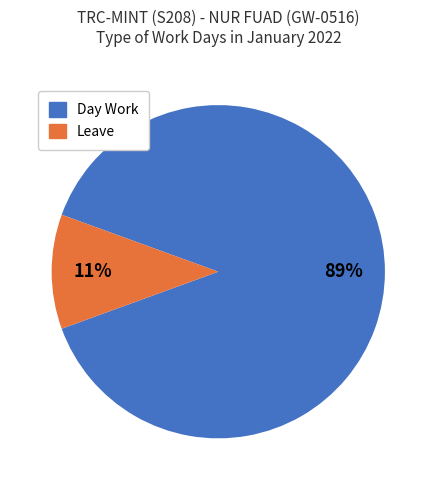

To the nearest percent, what is the average slice percentage?

50%